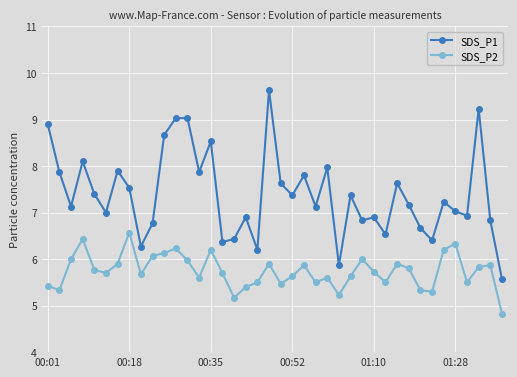

Rank the series by their maximum value, from highest to lowest.

SDS_P1, SDS_P2